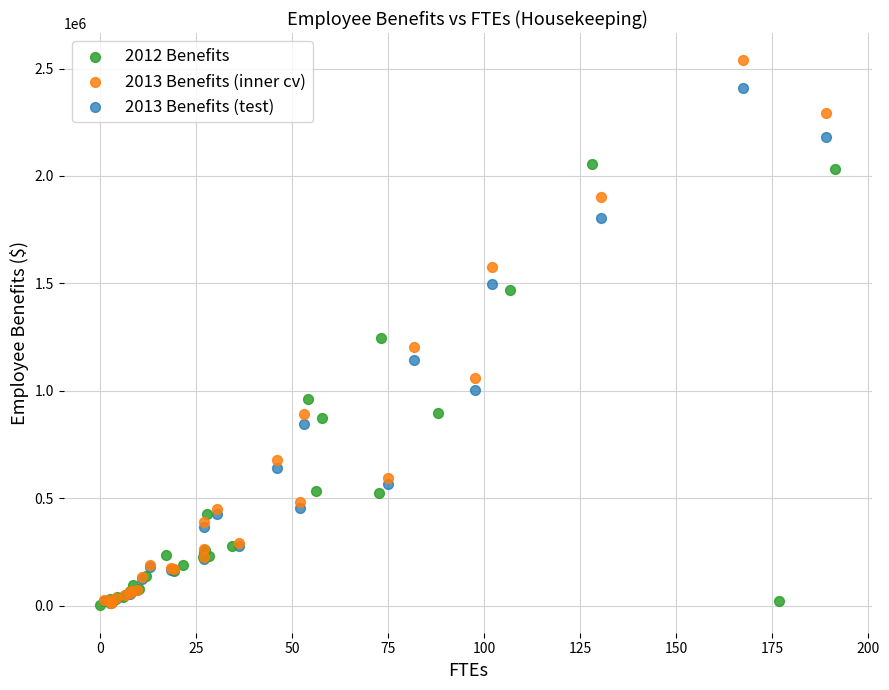

Which series has the widest spread of Y values?

2013 Benefits (inner cv)